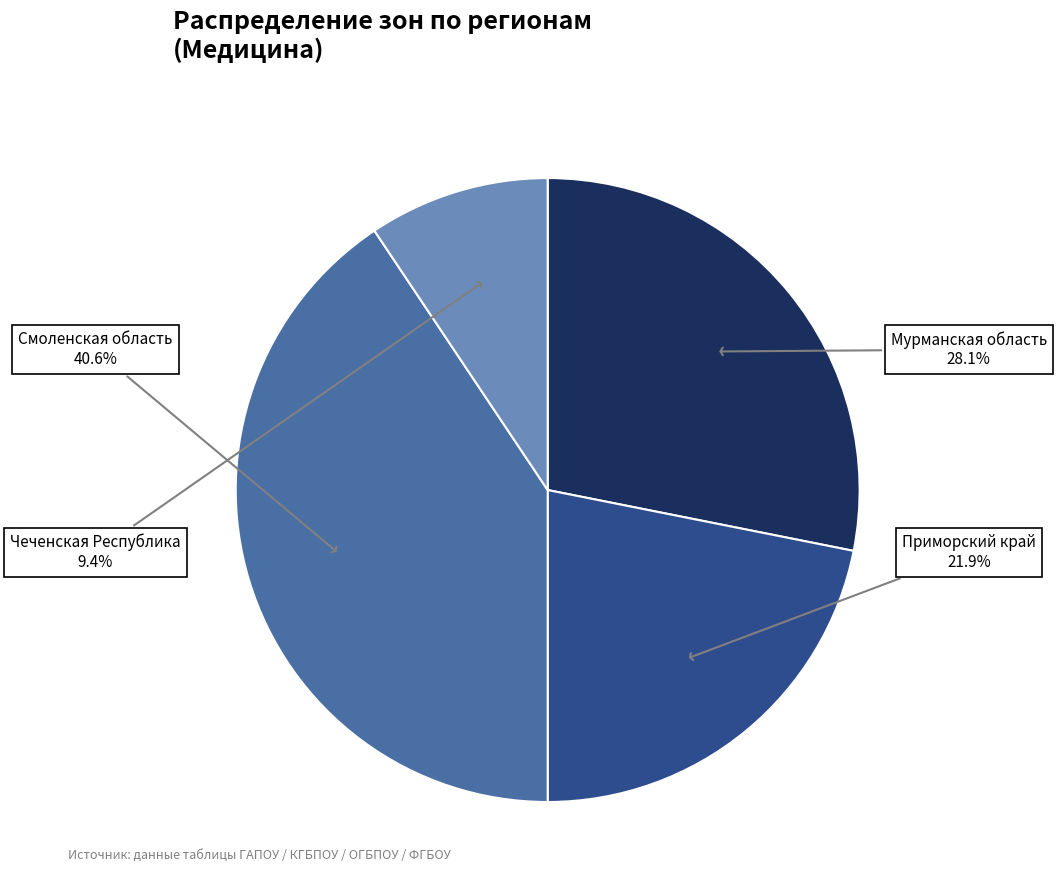

To the nearest percent, what percentage of the pie is Мурманская область?

28%